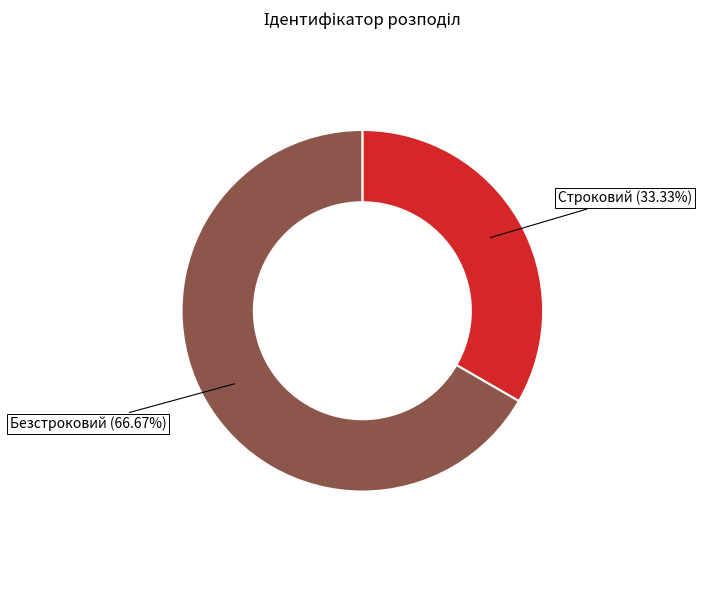

True or false: Строковий accounts for 33% of the total.

True